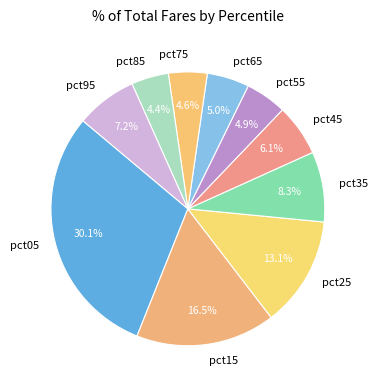

True or false: pct35 accounts for 8% of the total.

True